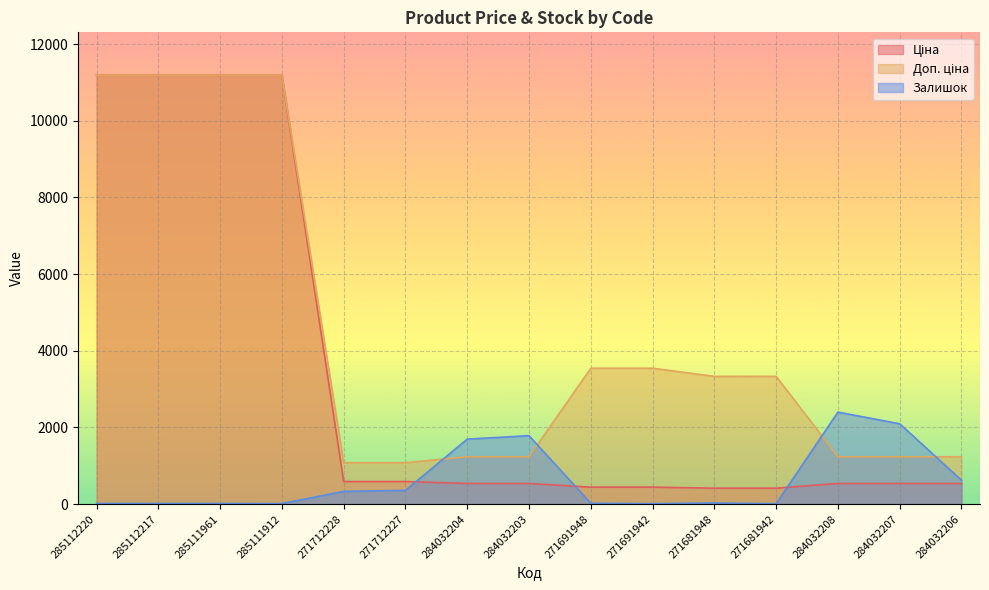

True or false: Доп. ціна and Ціна intersect in this chart.

False